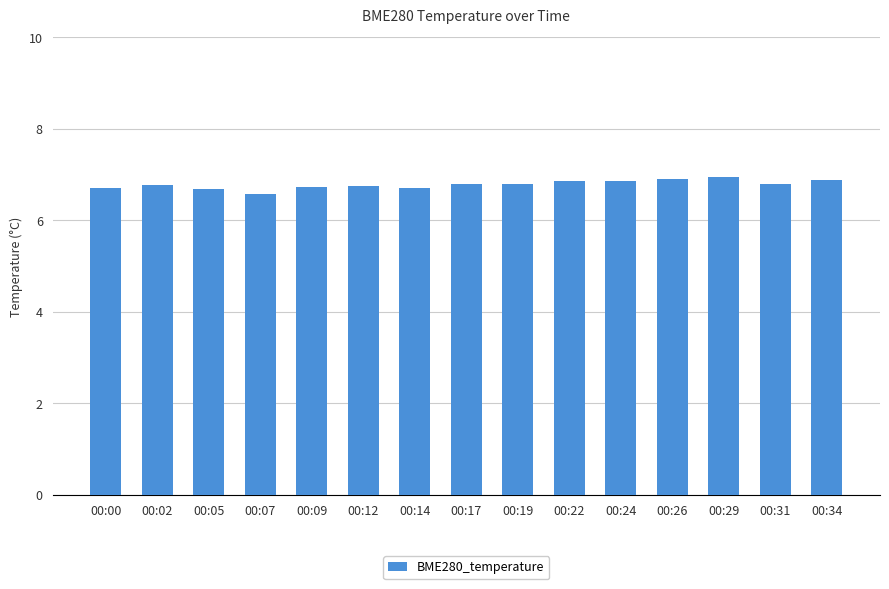

Does the chart contain stacked bars?

No